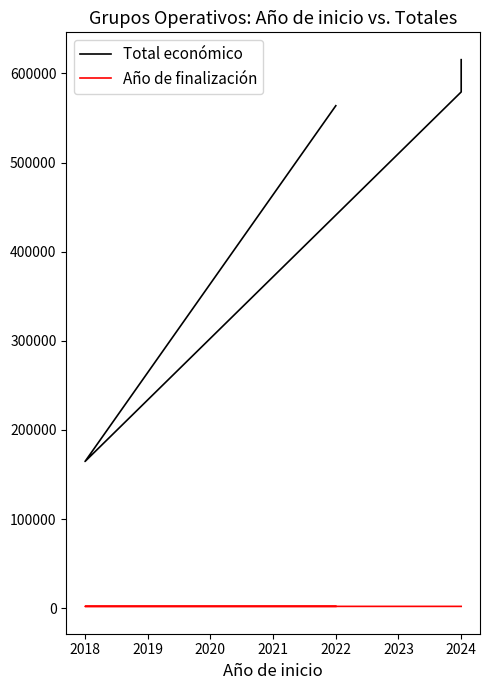

The Año de finalización series shows 2027.0 at 2024. True or false?

True